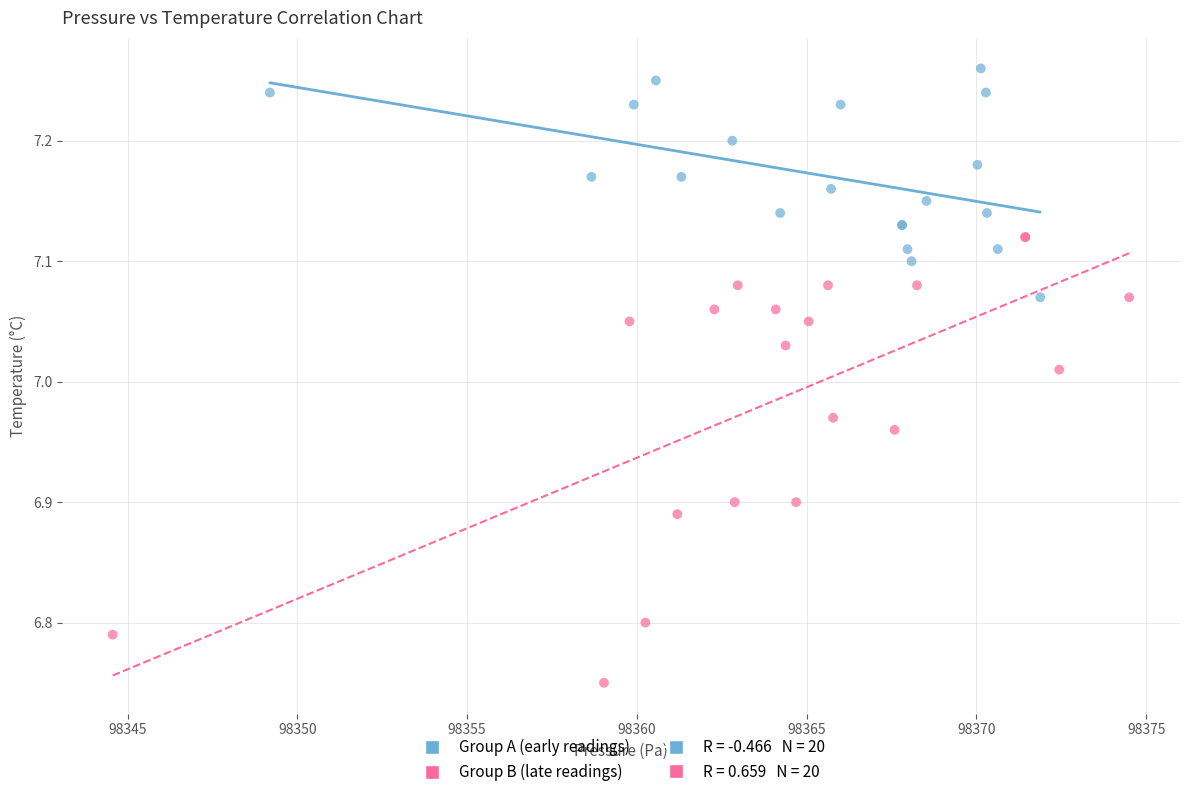

Which series has the widest spread of Y values?

Group B (late readings)